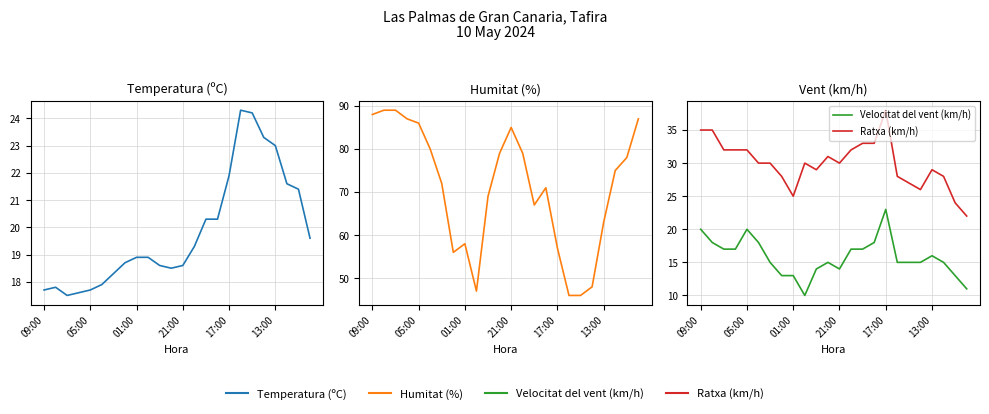

Between 01:00 and 14, which is larger?

14